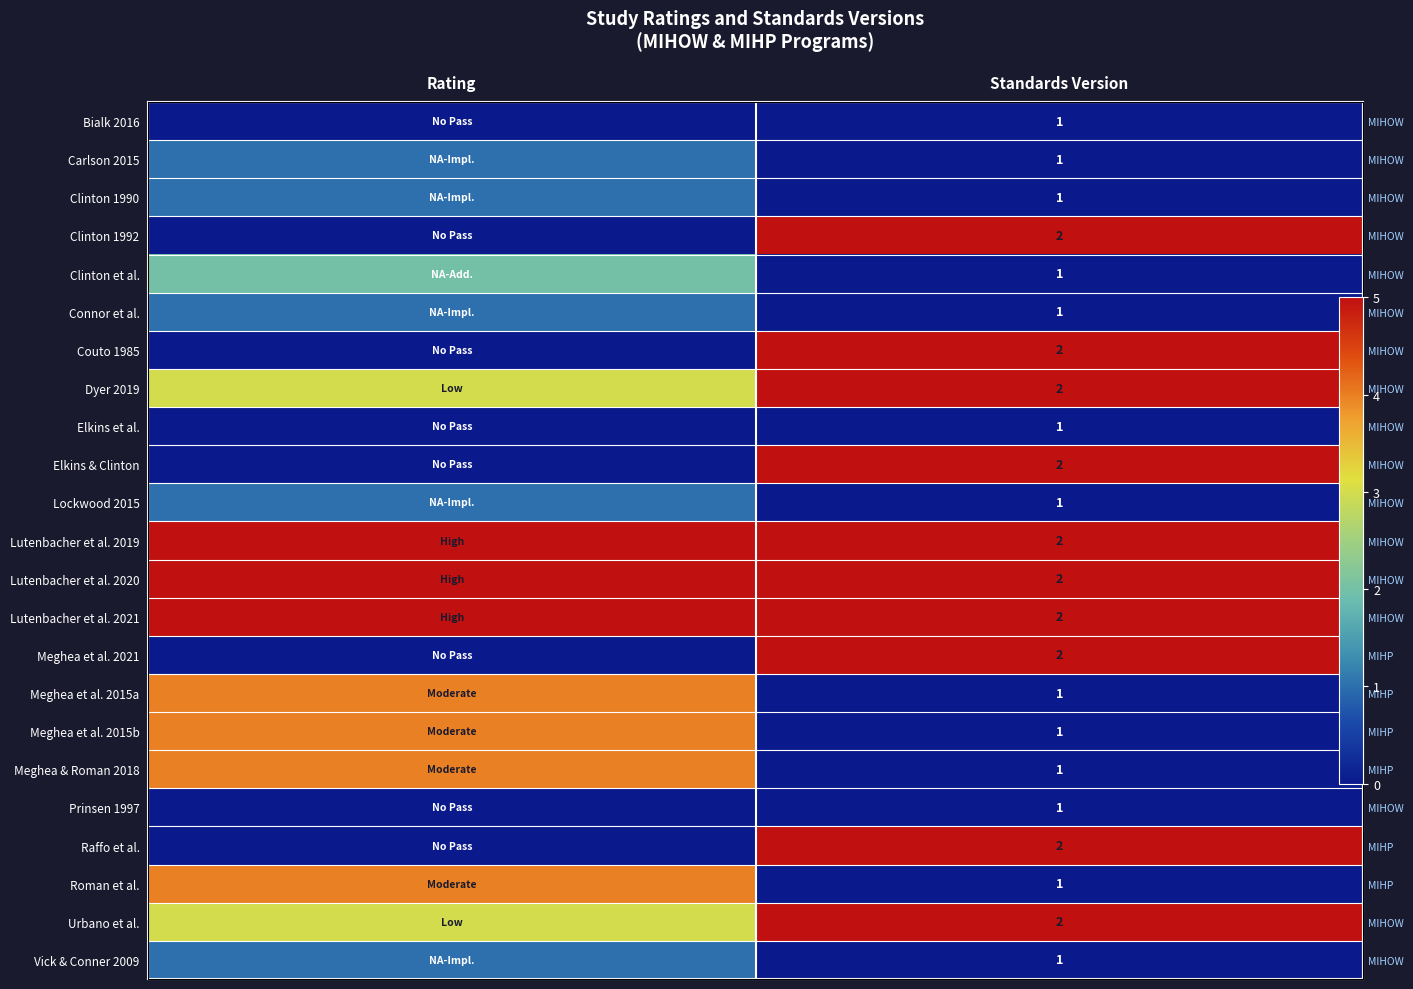

Where is Meghea et al. 2021 nearest to the value 0?

Rating